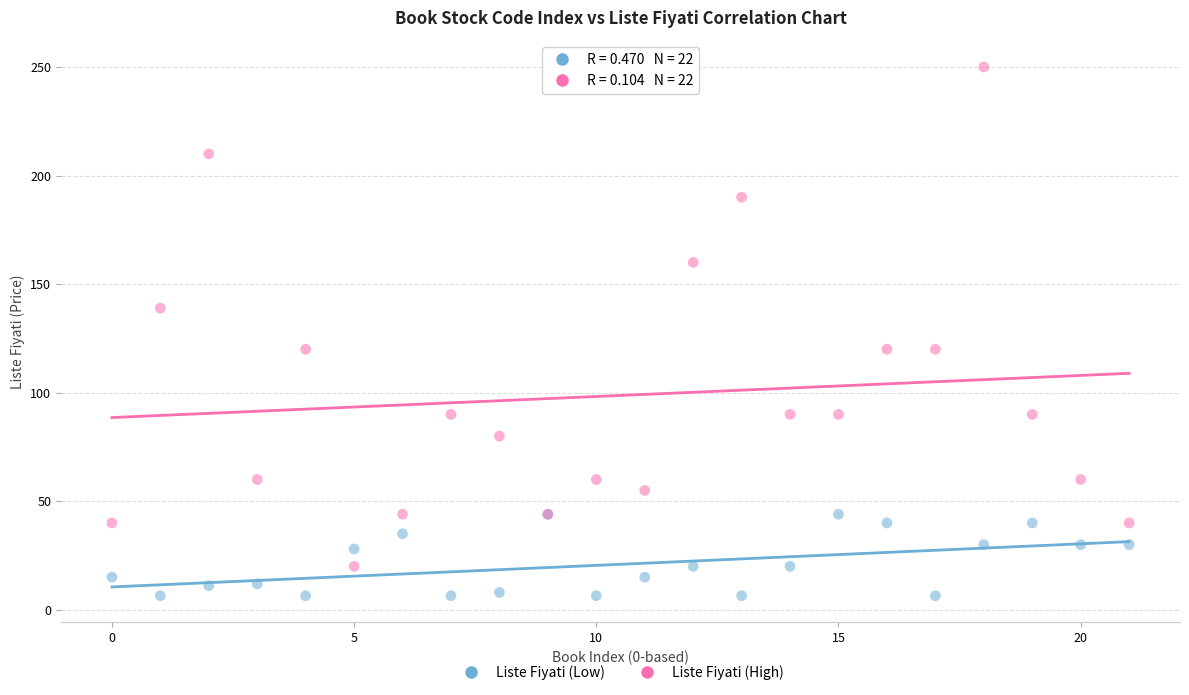

Which series contains the lowest Y value?

Liste Fiyati (Low)